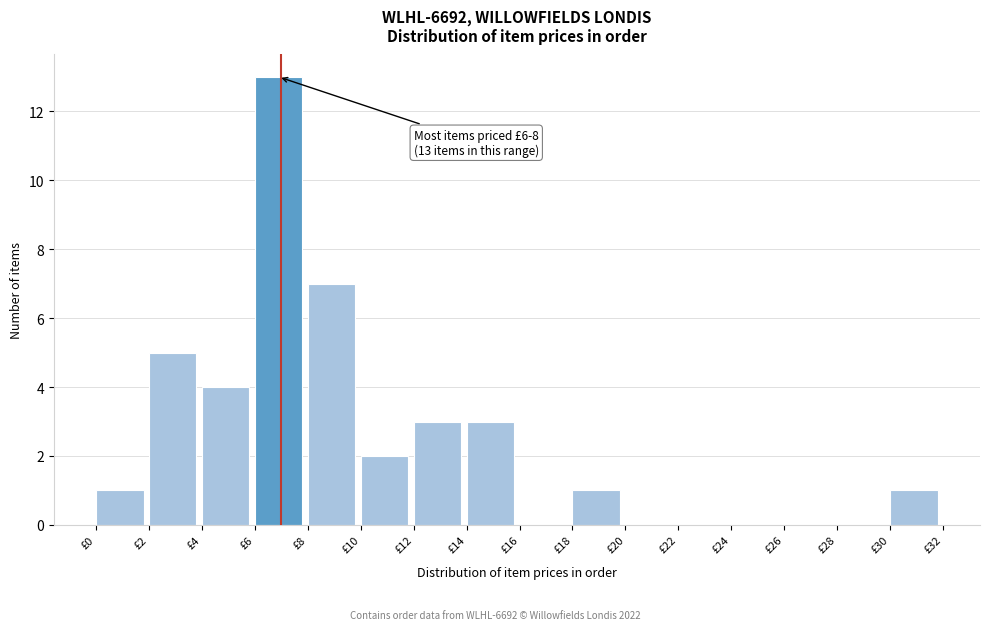

Over which range of the x-axis is the bar tallest?

6 to 8